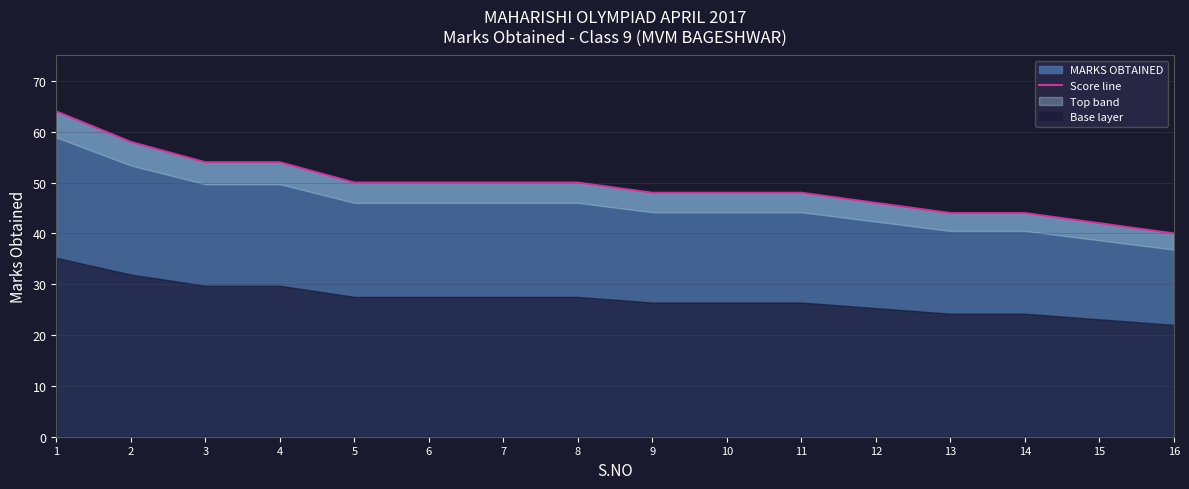

What is the maximum value shown in the chart?

64